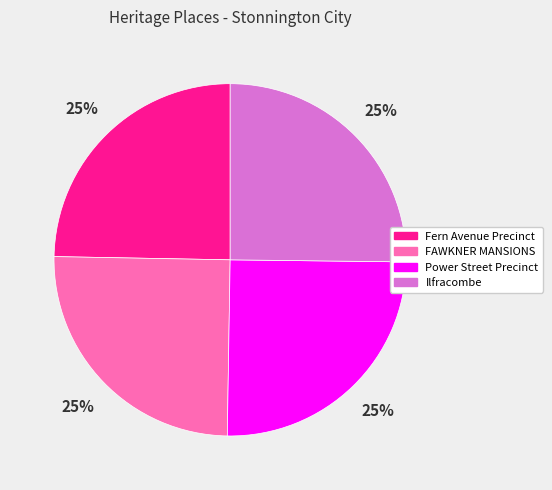

True or false: Fern Avenue Precinct accounts for 14% of the total.

False